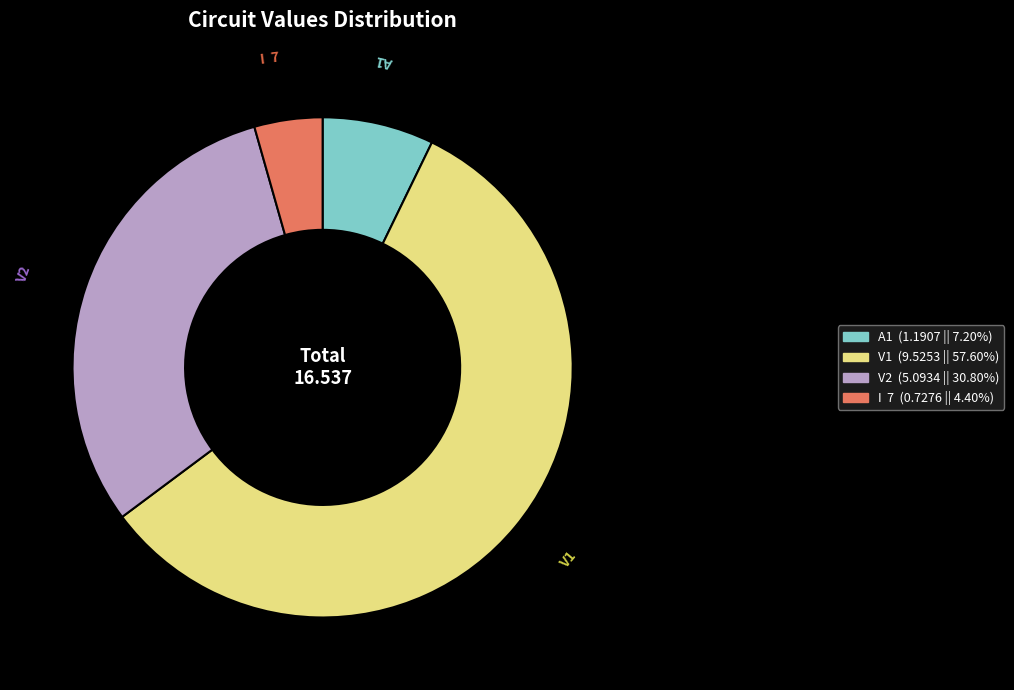

Is there any slice that represents more than half of the pie?

Yes